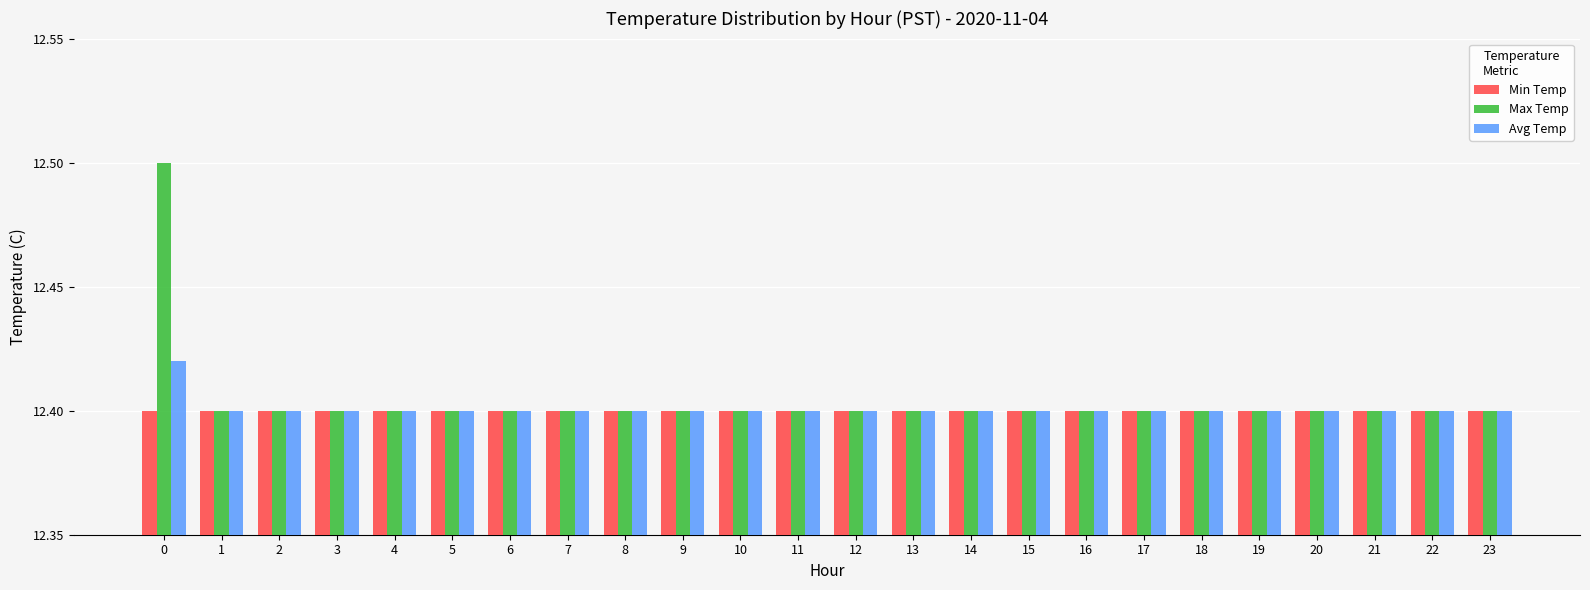

How many Max Temp values are between 12 and 13?

24